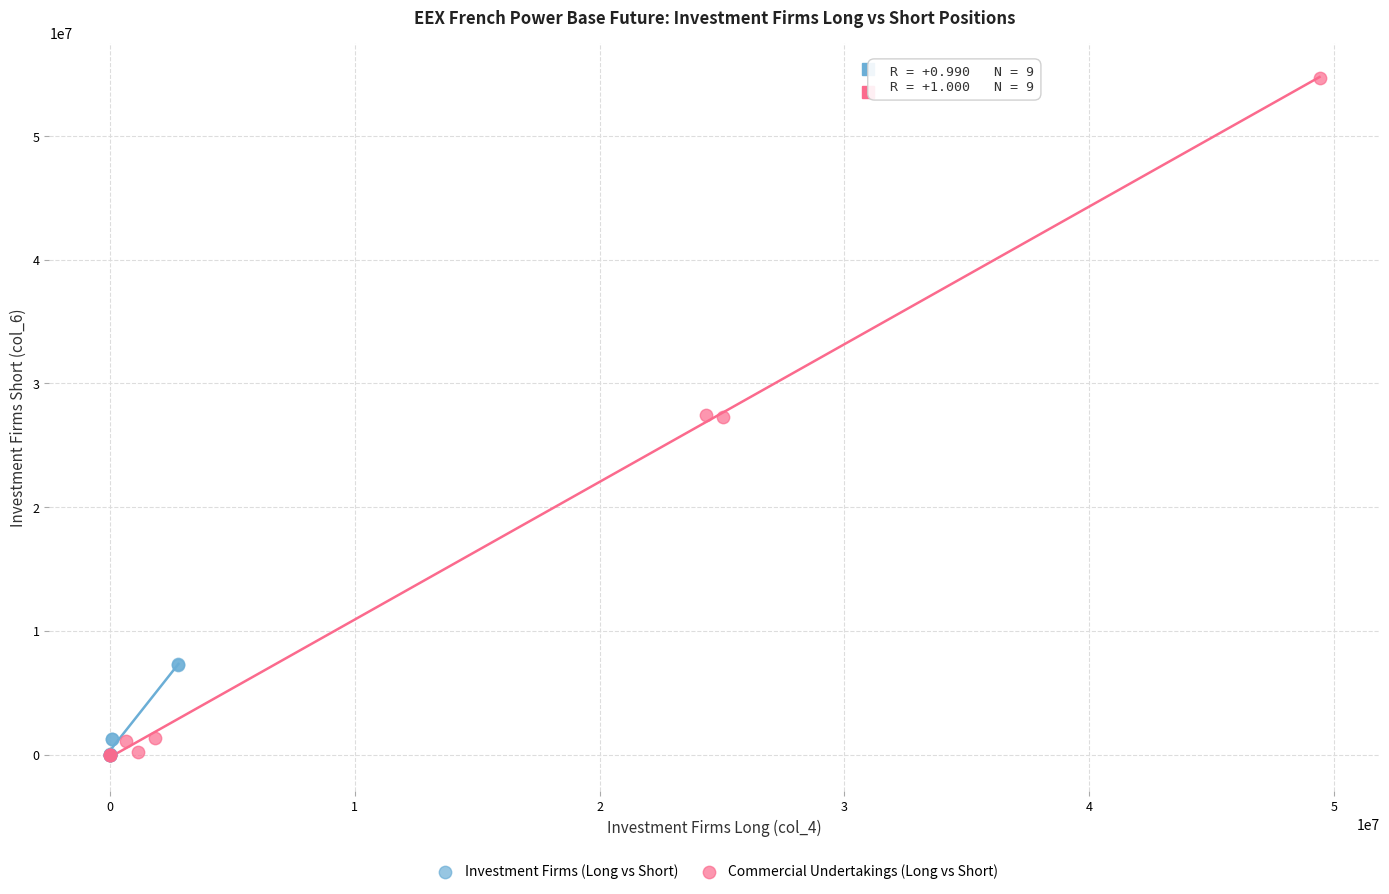

Which series has the largest Y range (max minus min)?

Commercial Undertakings (Long vs Short)